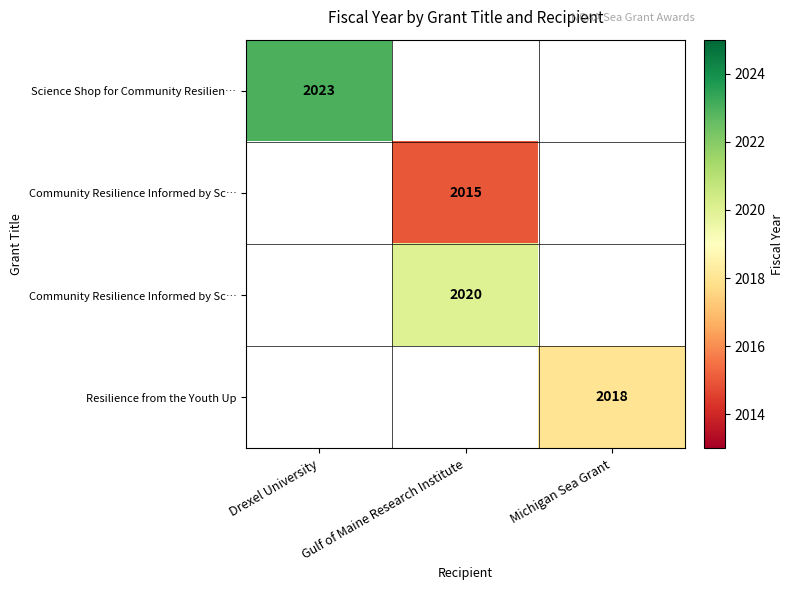

Between Gulf of Maine Research Institute and Drexel University, which is larger?

Drexel University